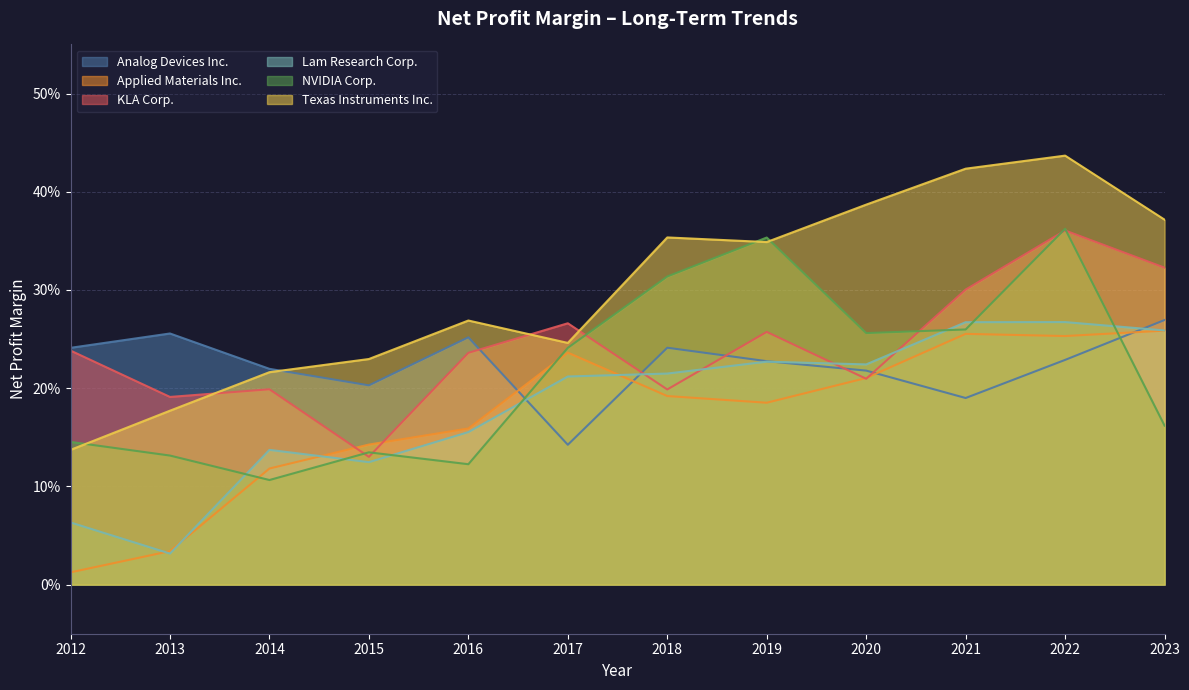

Does the chart have visible grid lines?

Yes